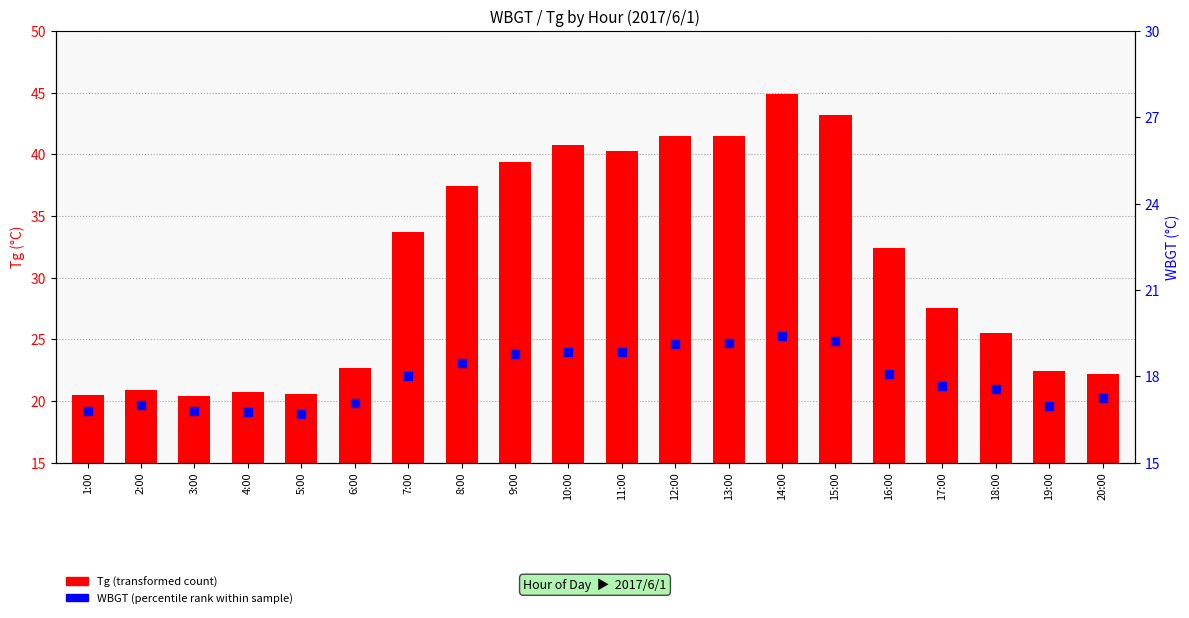

What is the total value across all series at 13:00?

66.2